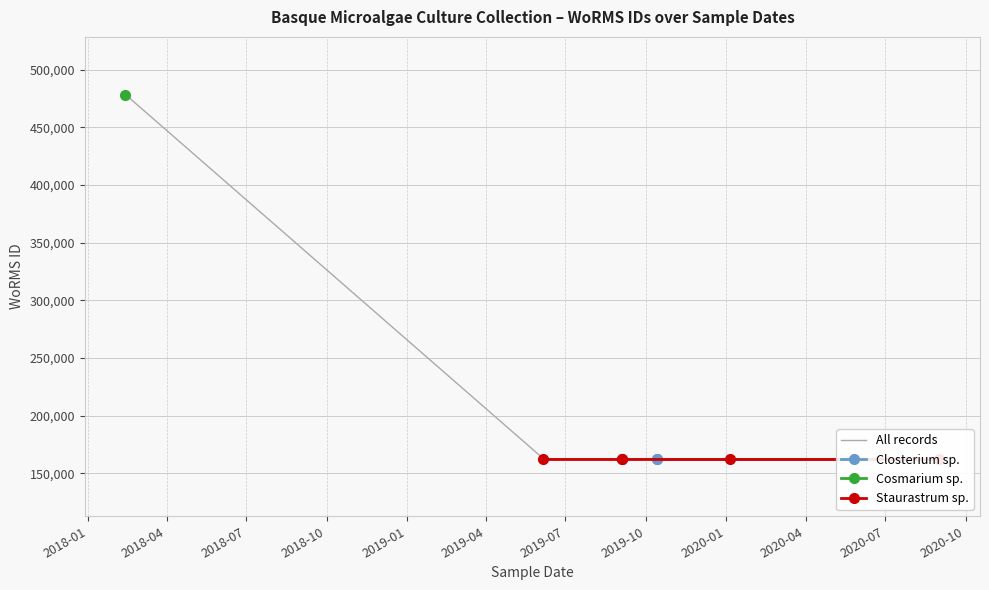

What is the sum of all values?

1780372